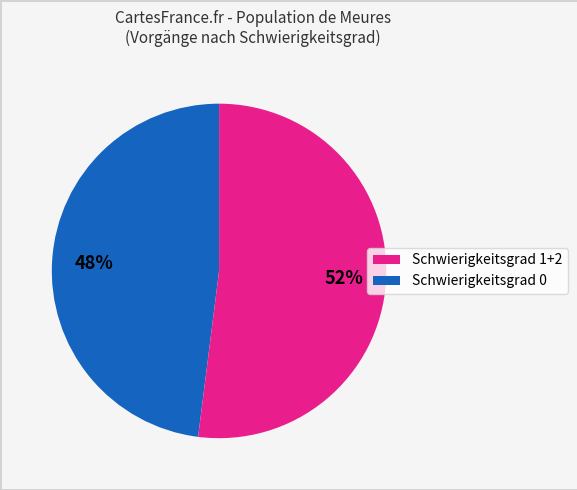

Does any single category account for the majority?

Yes